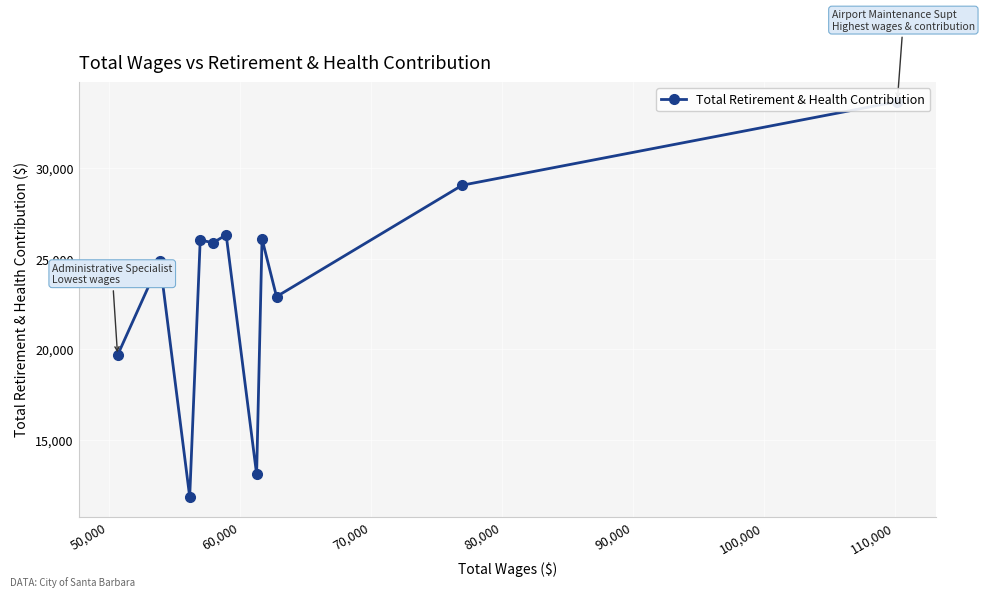

What is the difference between the maximum and minimum values?

21749